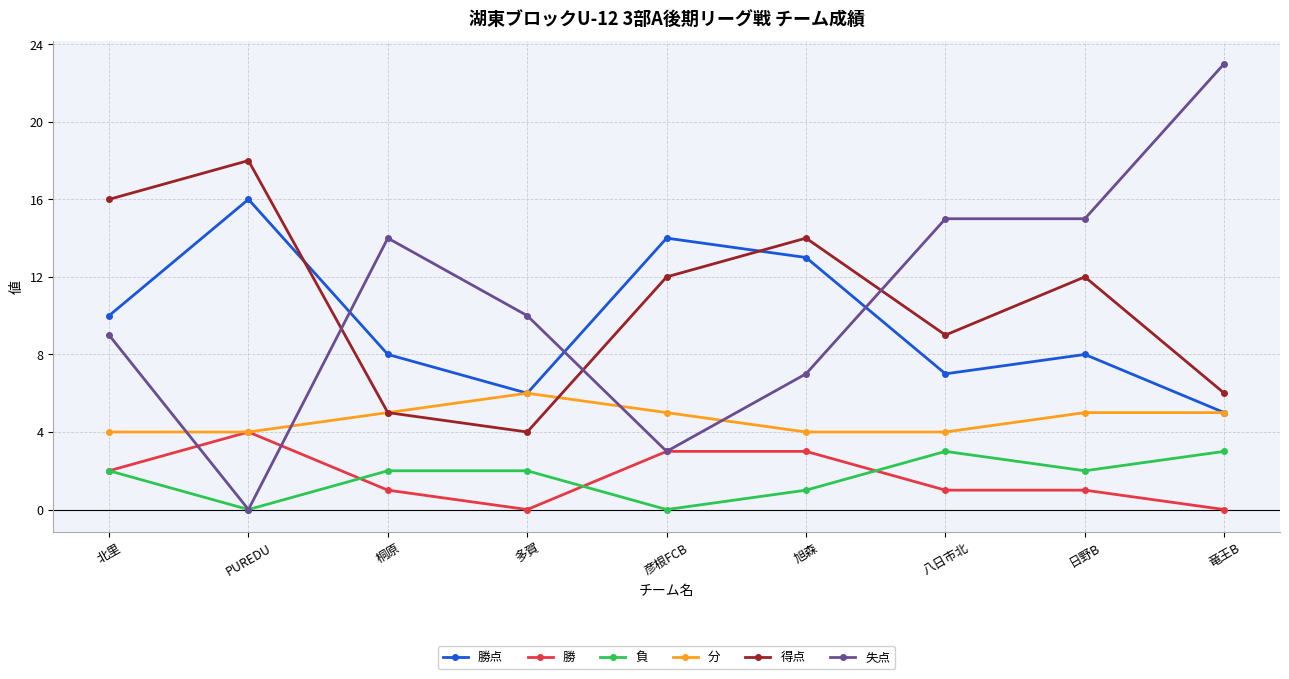

Which series ends up on top after the final intersection of 分 and 得点?

得点